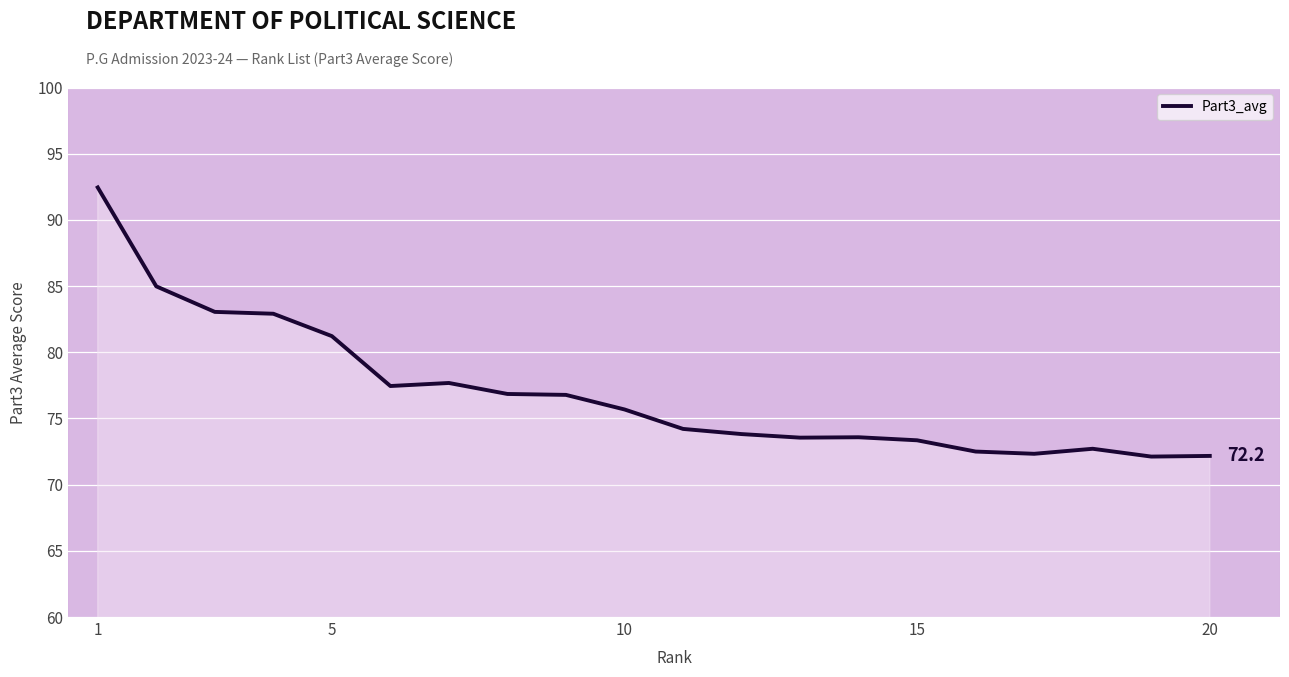

How many lines are shown in the chart?

1